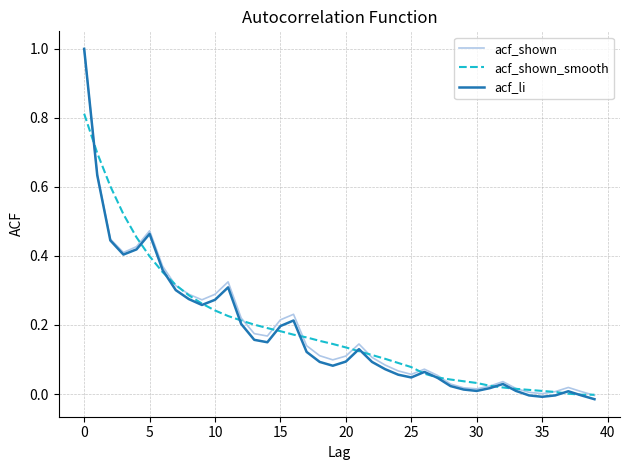

Which series has the widest spread of values?

acf_li